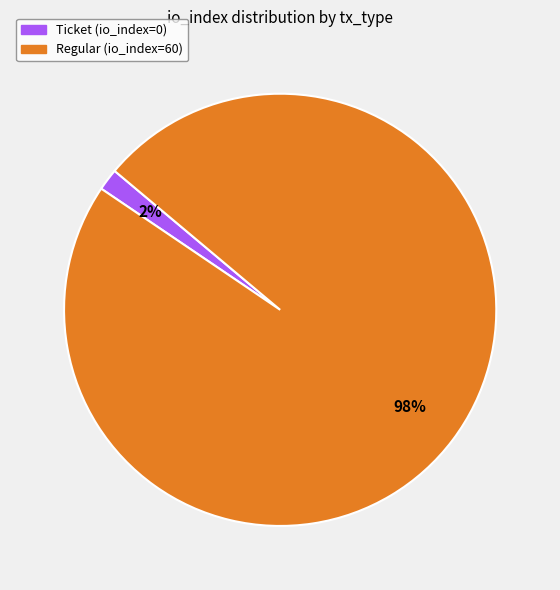

How many segments does this pie chart have?

2